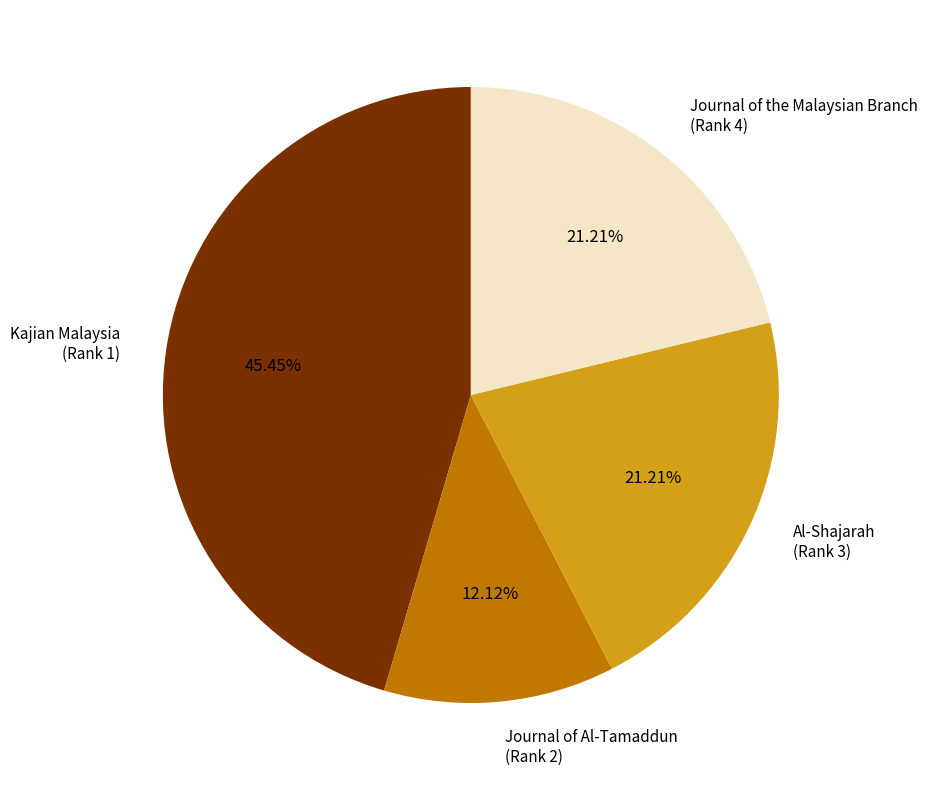

Is the sum of Journal of the Malaysian Branch (Rank 4) and Al-Shajarah (Rank 3) greater than half?

No